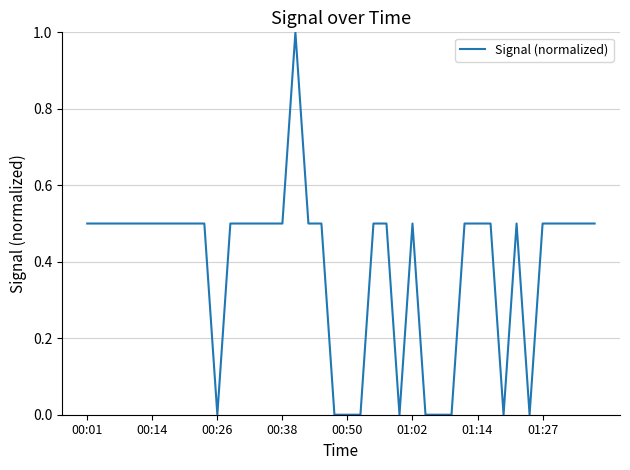

What is the greatest value displayed?

1.0